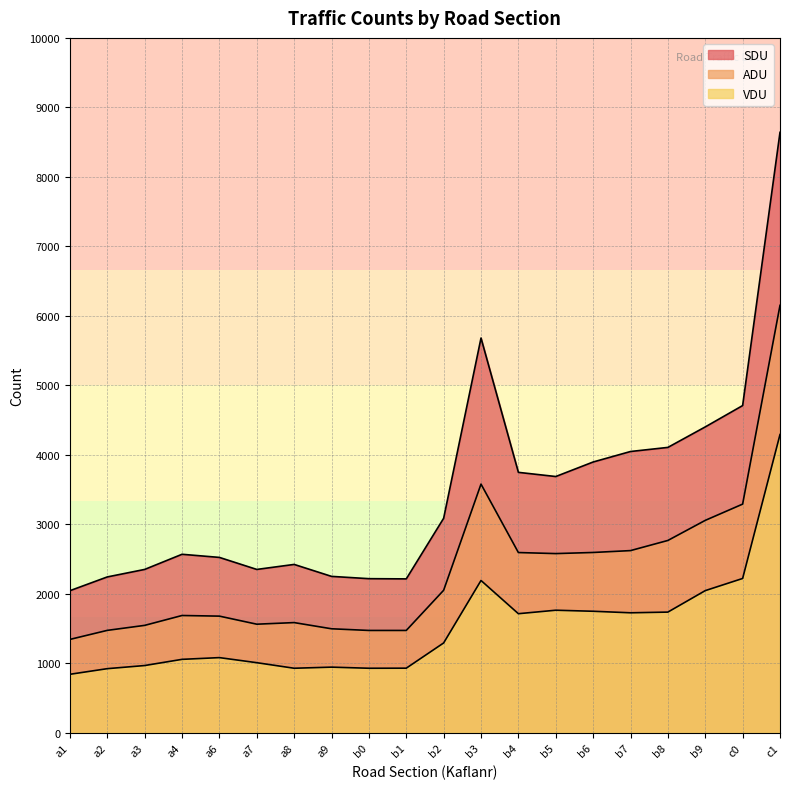

Which label corresponds to the smallest value in the chart?

a1